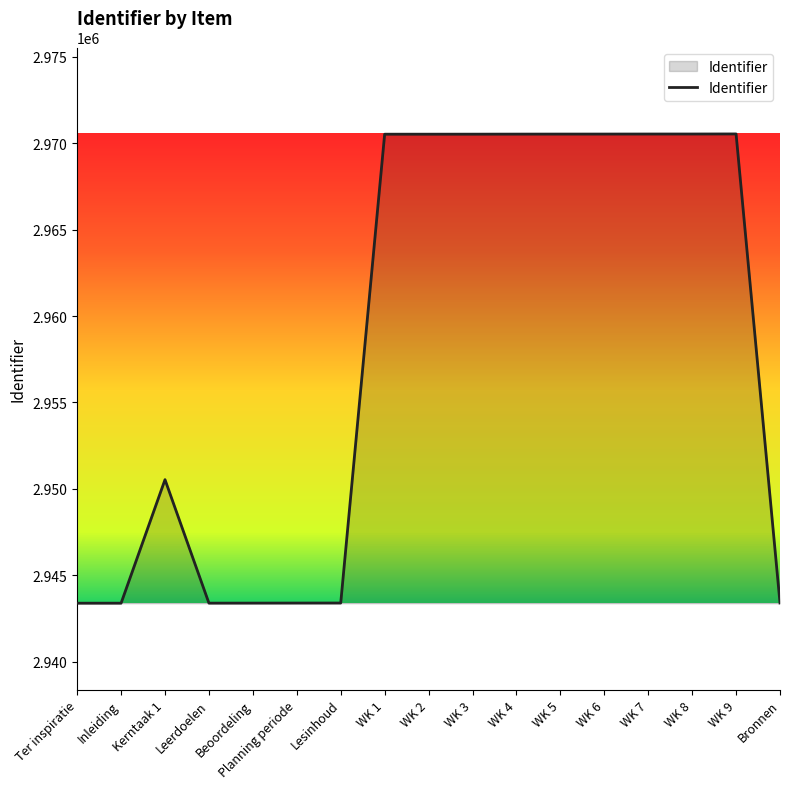

Does the chart display data point markers on the line(s)?

No